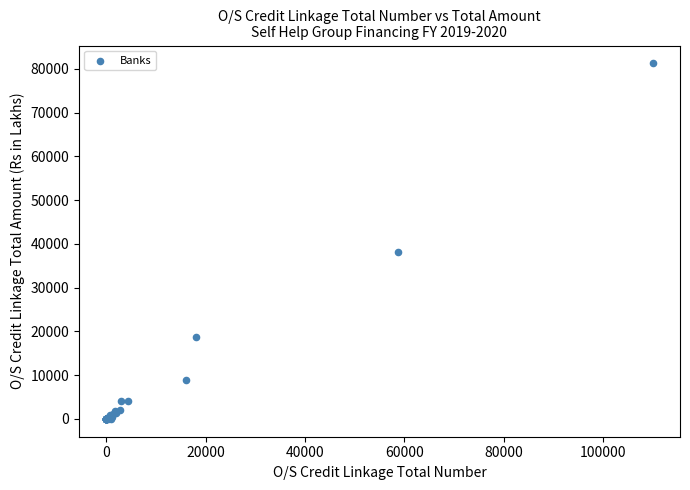

What Y value in the scatter plot is closest to 40639?

38189.7